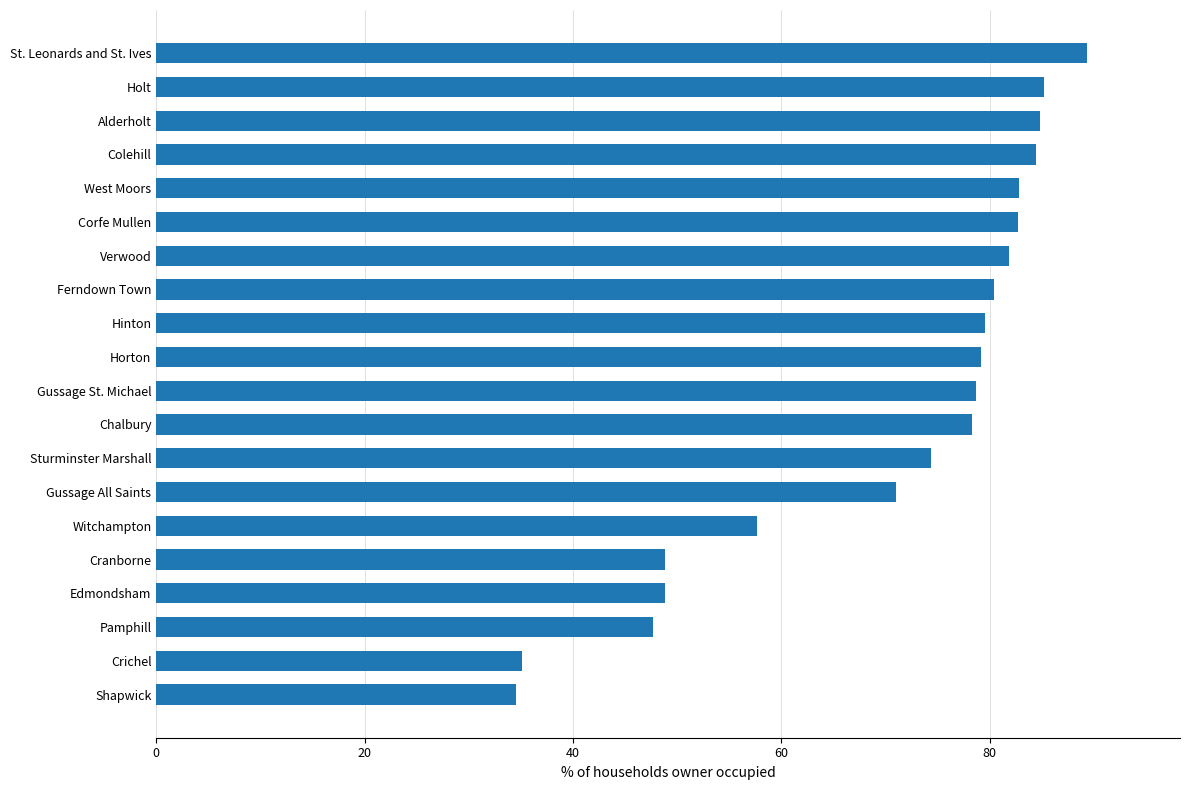

What is the average value?

70.3